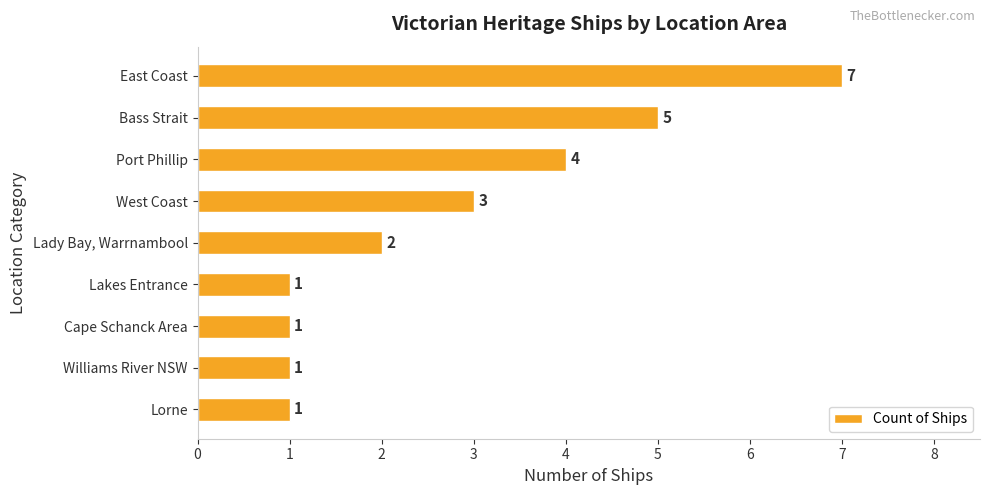

What is the smallest value displayed?

1